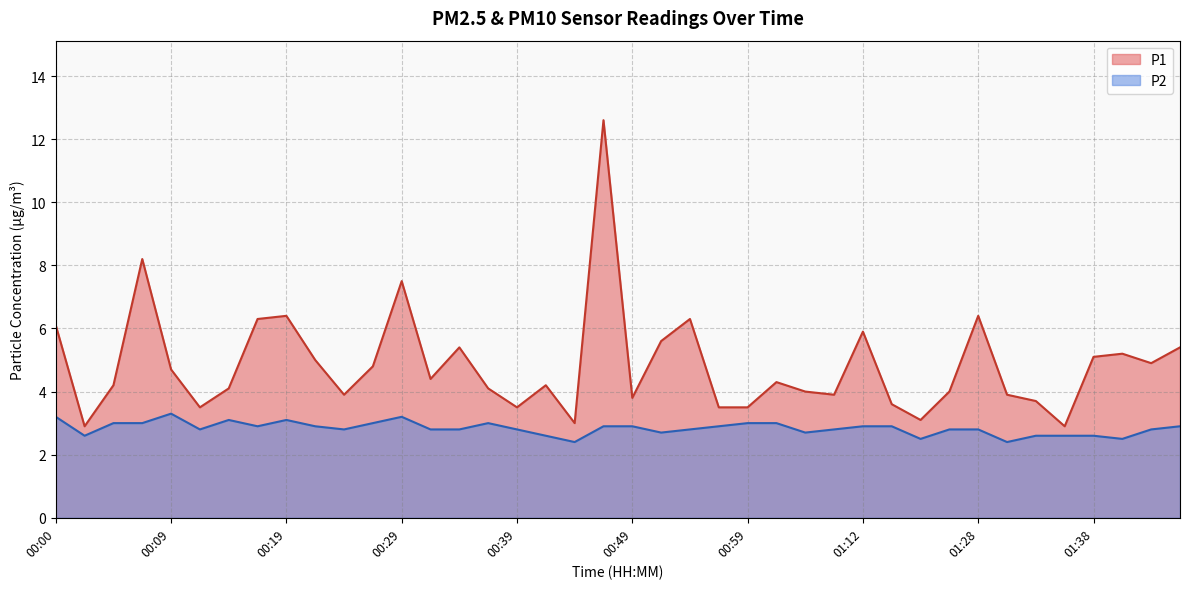

True or false: P2 and P1 cross at least once.

False